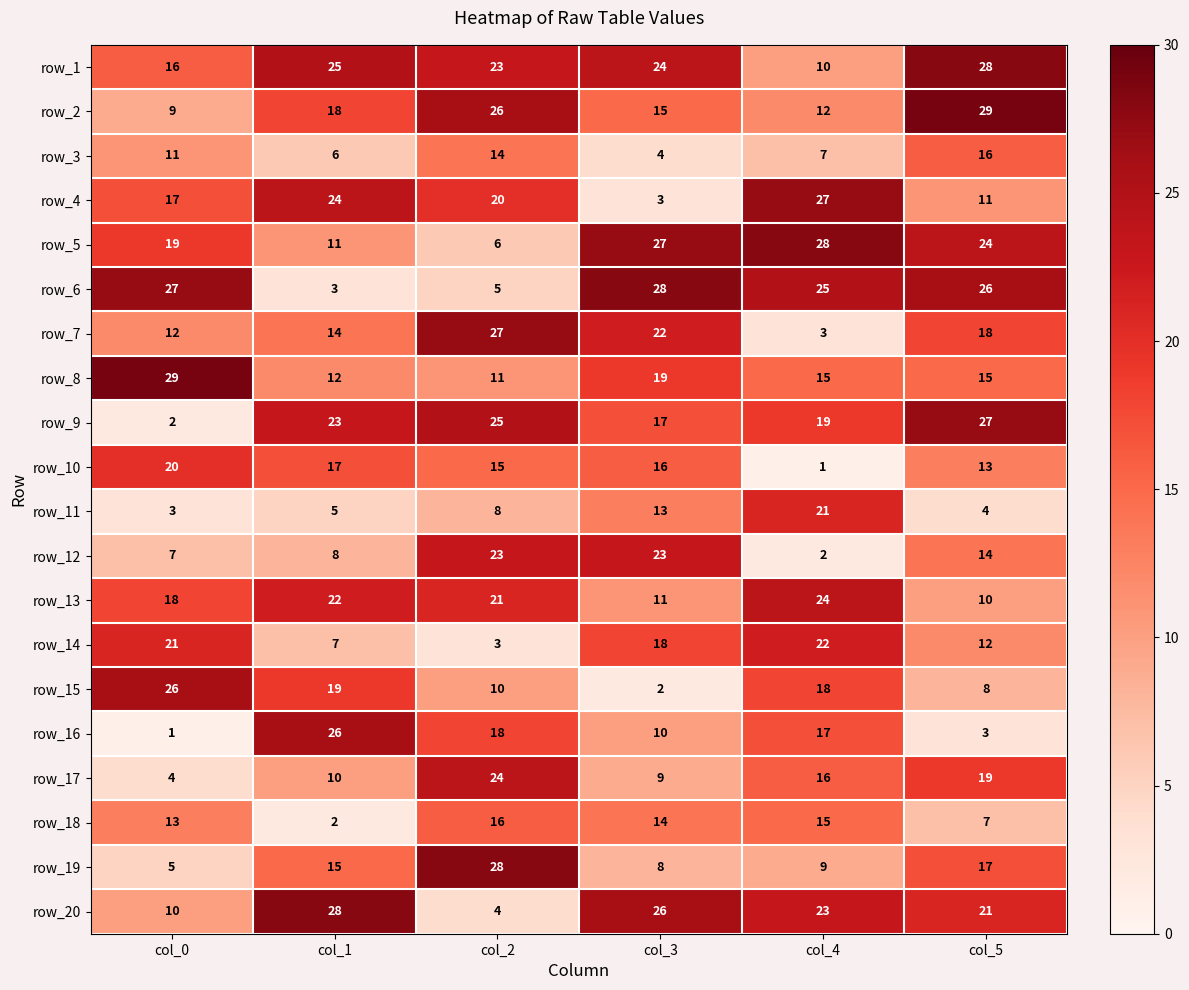

What is the maximum value for row_17?

24